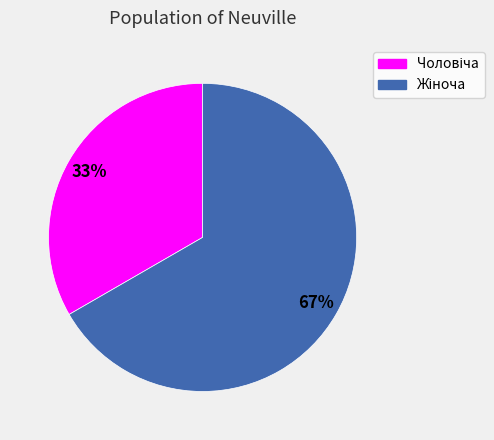

To the nearest percent, what is the average slice percentage?

50%